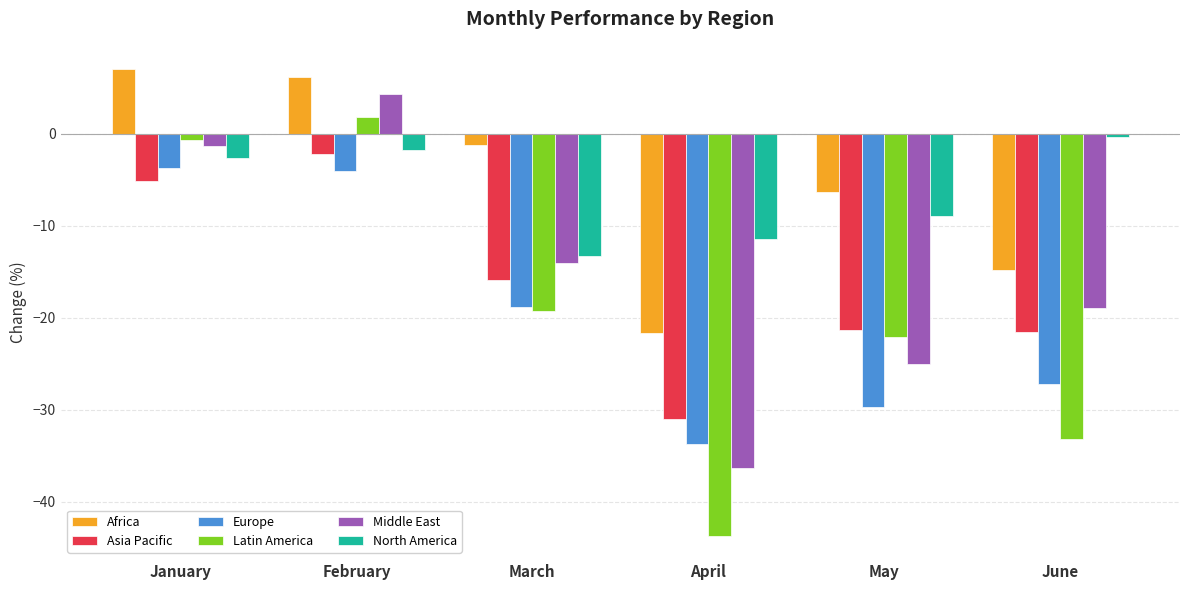

How many bars are there in each group?

6